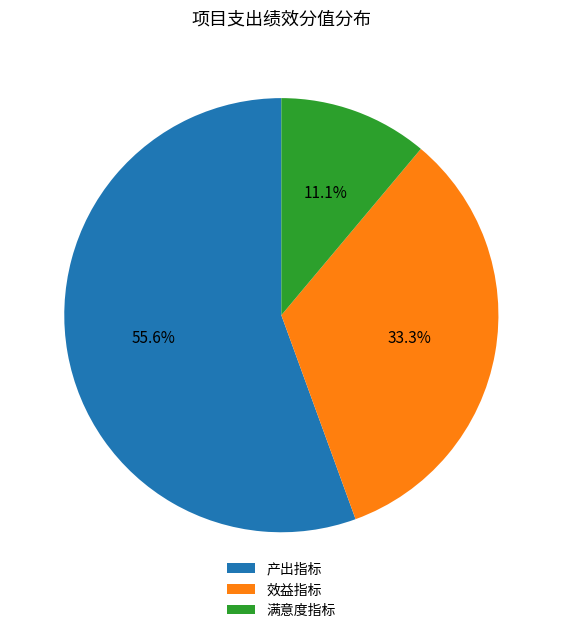

Is it true that 产出指标 is 50% of the pie?

False